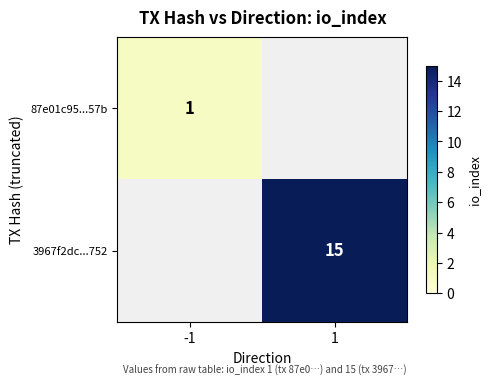

True or false: 87e01c95...57b has a value of 1 at -1.

True